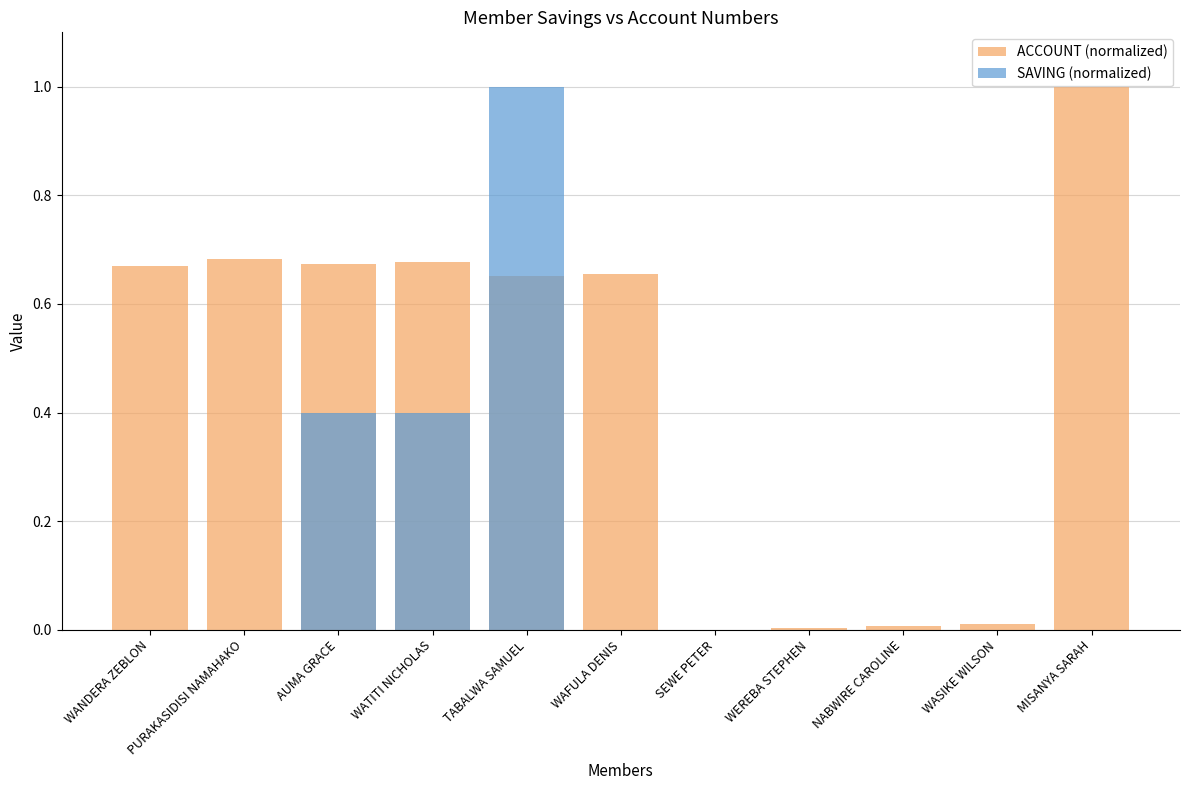

Between SEWE PETER and MISANYA SARAH, which is larger?

MISANYA SARAH